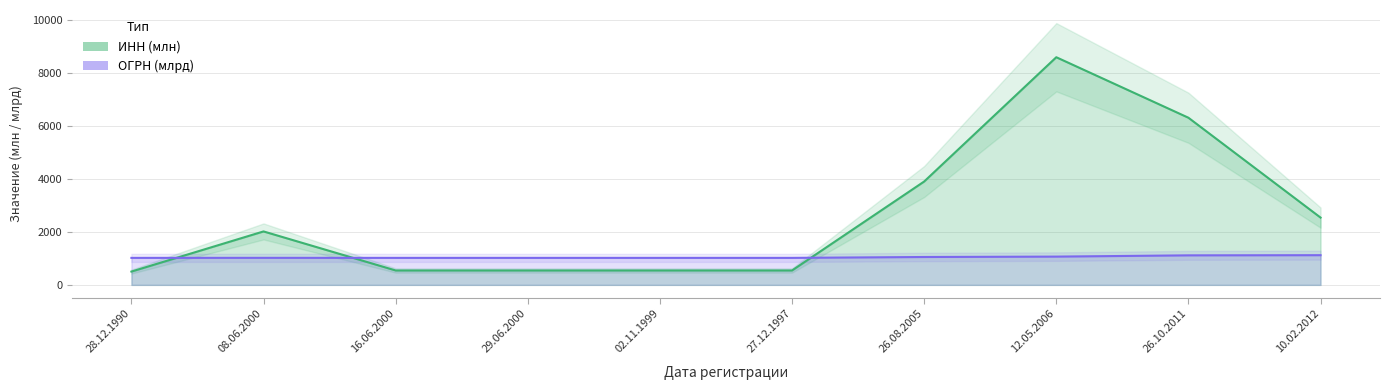

At which category is the sum across all series the highest?

12.05.2006